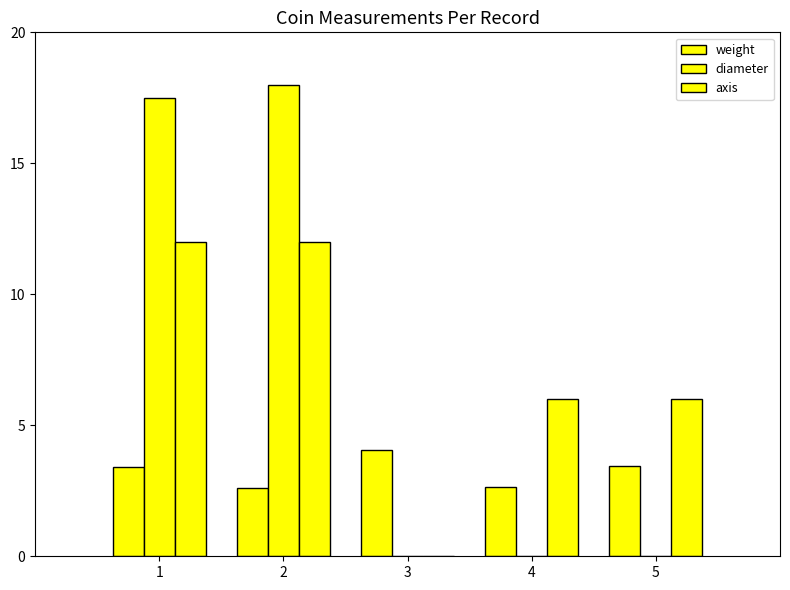

What is the greatest value displayed?

18.0